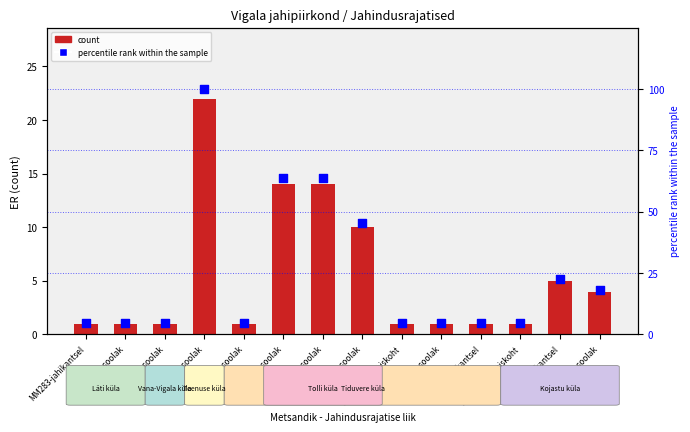

At how many categories does at least one series exceed 21?

5